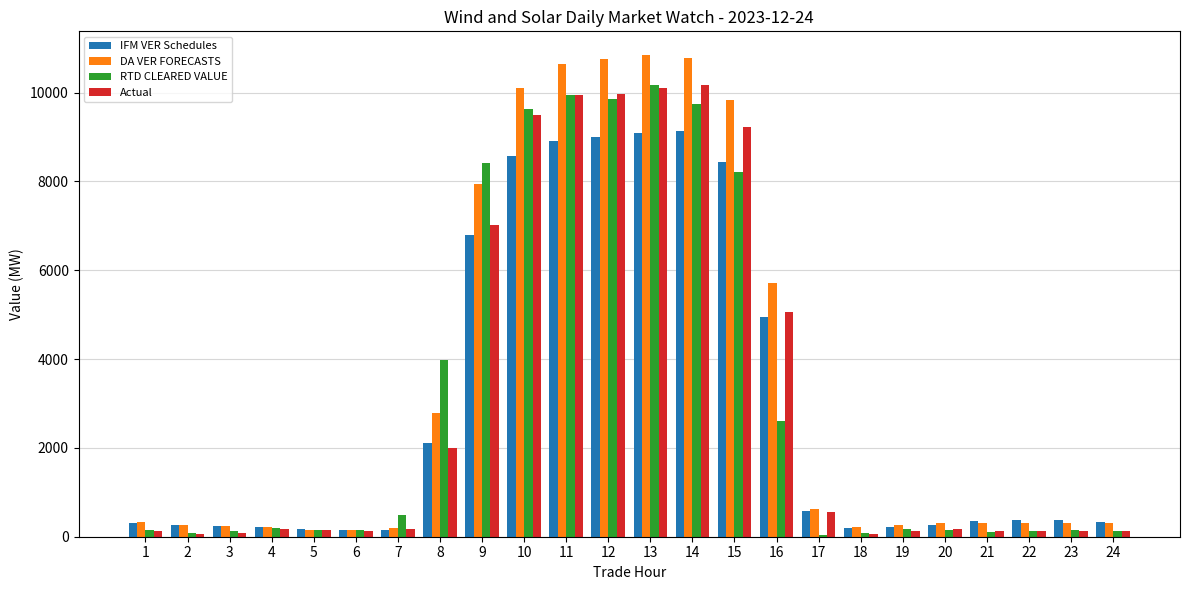

Which series changed the most between 2 and 7?

RTD CLEARED VALUE